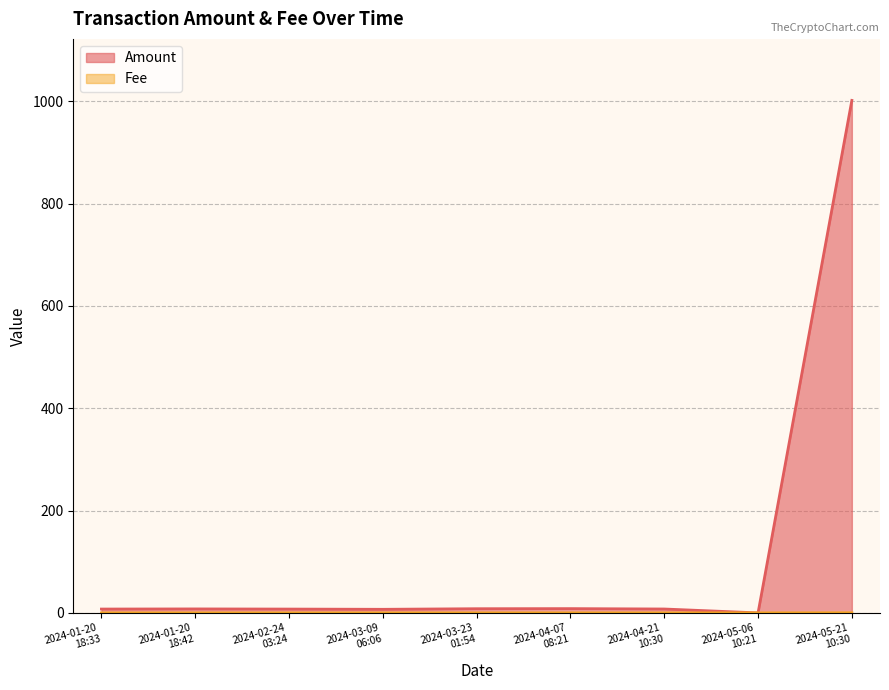

At which label does Amount first exceed 7?

2024-01-20
18:33